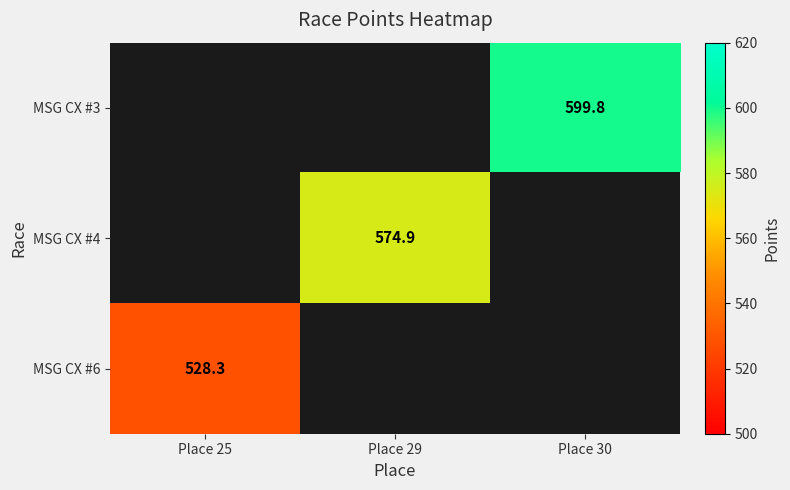

True or false: MSG CX #6 has a value of 702.3 at Place 25.

False